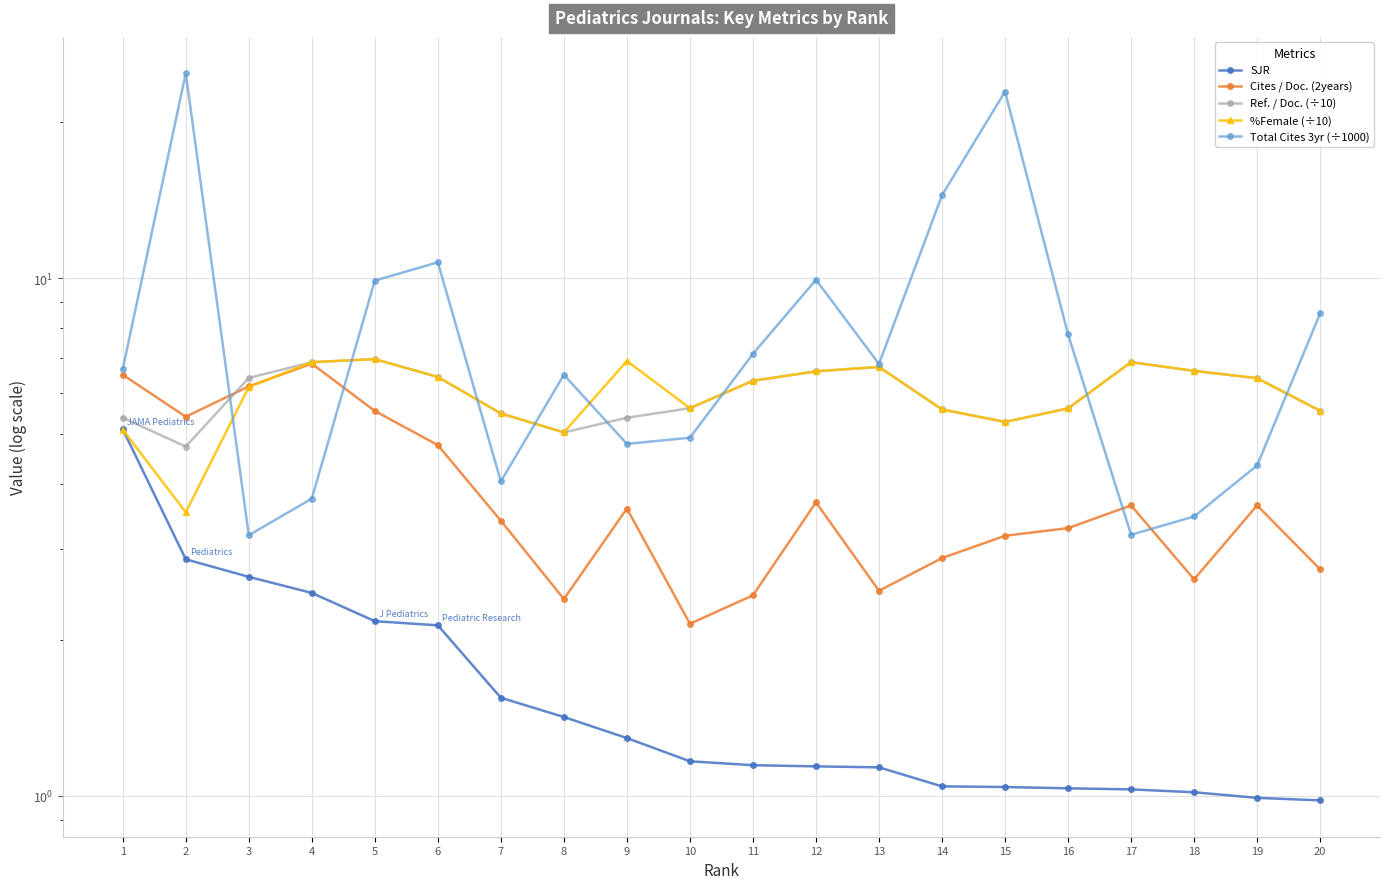

How many categories are shown in the chart?

20